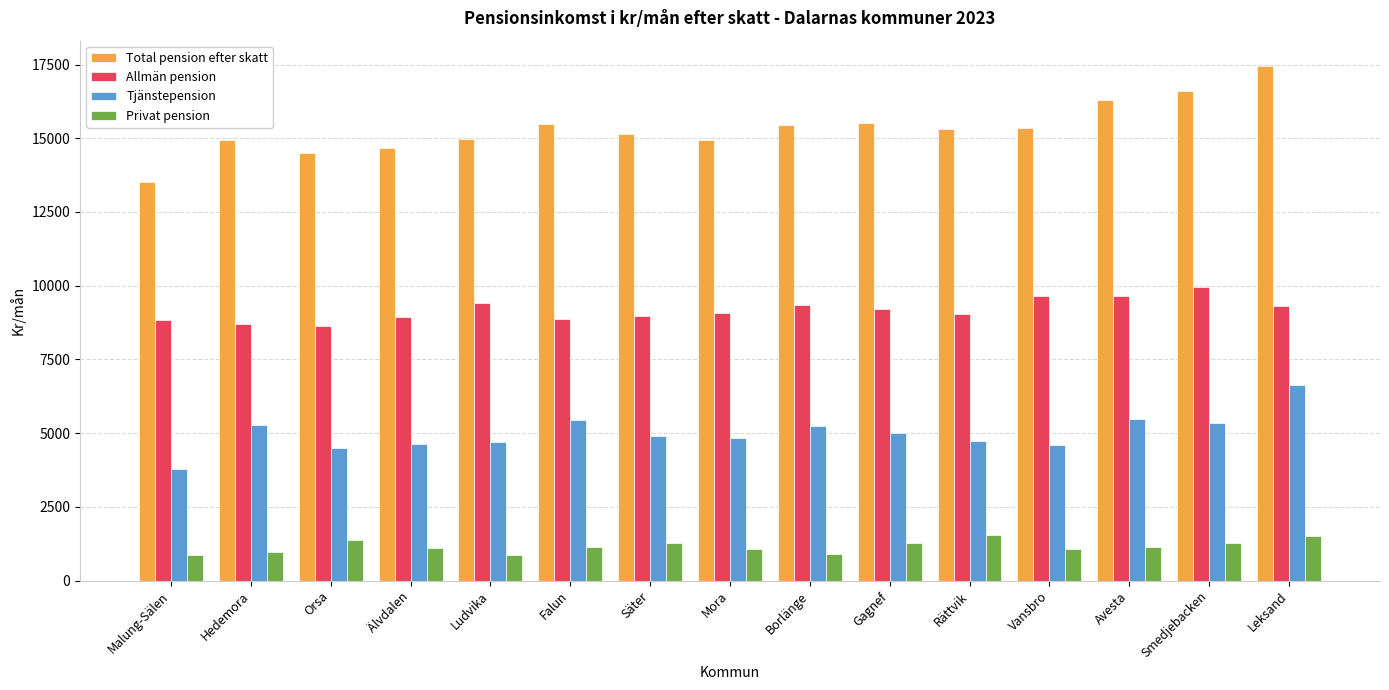

What is the greatest value displayed?

17436.6